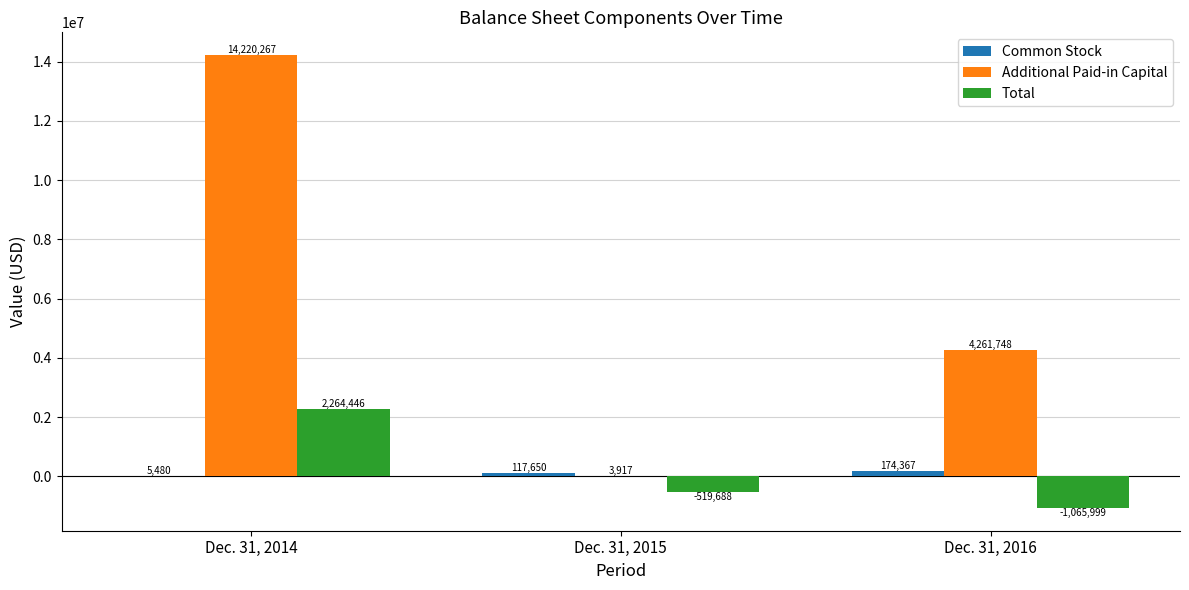

What is the sum of the Common Stock values at Dec. 31, 2016 and Dec. 31, 2015?

292017